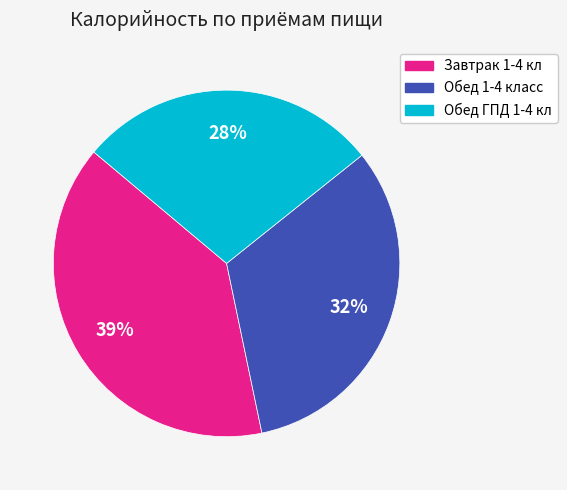

Is Обед 1-4 класс the majority of the pie?

No